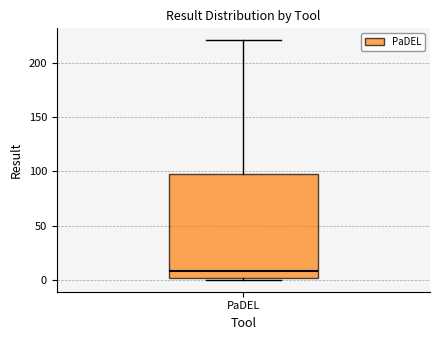

Transcribe this box plot: give where the median line is, the range the box spans, and where the two whiskers end, as read against the y-axis. The values are not printed on the chart, so give them approximately, as read against the axis.

median 10, box 0 to 100, whiskers 0 to 220